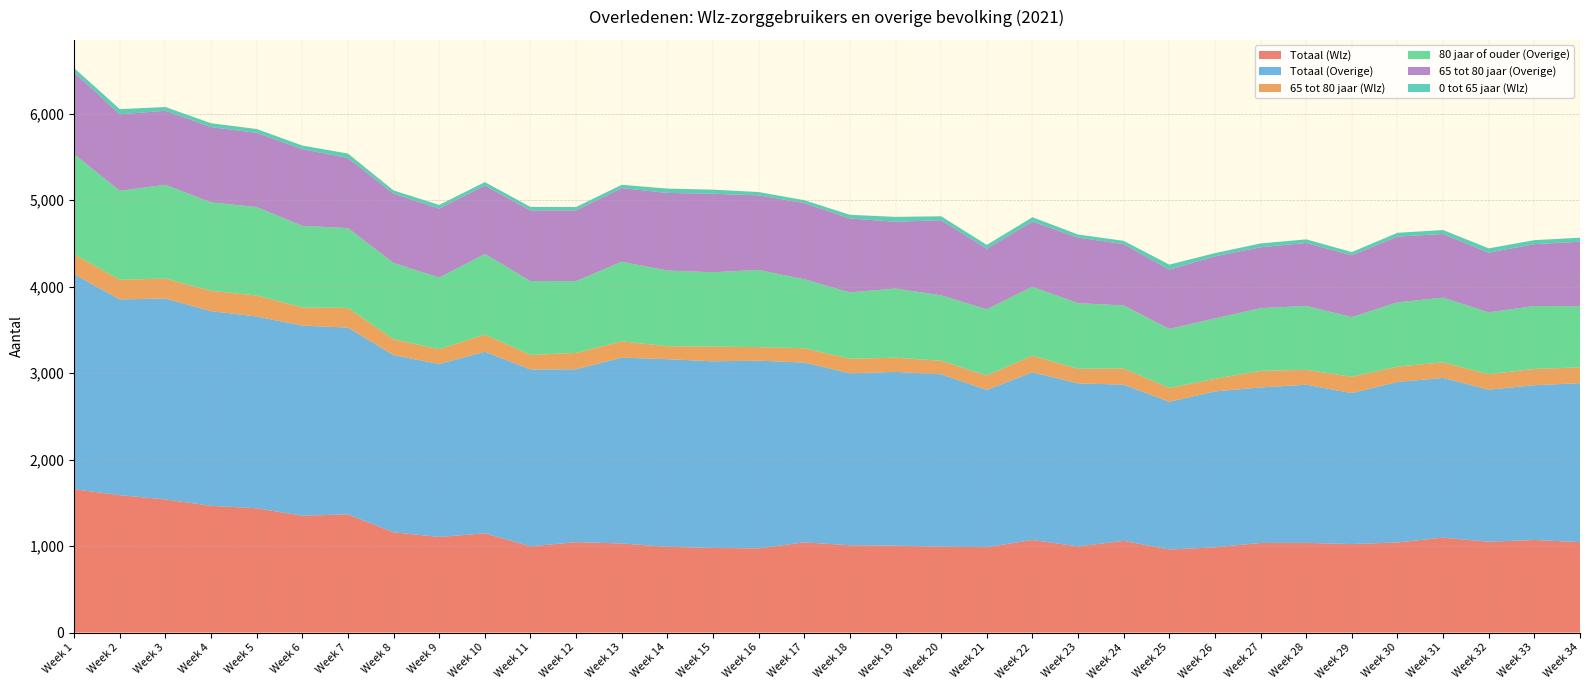

Reading left to right, list all the values displayed in this chart.

Totaal (Wlz): Week 1=1657	Week 2=1588	Week 3=1539	Week 4=1465	Week 5=1437	Week 6=1351	Week 7=1366	Week 8=1159	Week 9=1105	Week 10=1147	Week 11=997	Week 12=1045	Week 13=1030	Week 14=991	Week 15=978	Week 16=973	Week 17=1043	Week 18=1009	Week 19=1005	Week 20=992	Week 21=987	Week 22=1070	Week 23=996	Week 24=1060	Week 25=960	Week 26=985	Week 27=1036	Week 28=1037	Week 29=1023	Week 30=1042	Week 31=1097	Week 32=1050	Week 33=1070	Week 34=1045
Totaal (Overige): Week 1=2485	Week 2=2264	Week 3=2323	Week 4=2251	Week 5=2217	Week 6=2198	Week 7=2160	Week 8=2048	Week 9=2000	Week 10=2099	Week 11=2045	Week 12=1999	Week 13=2148	Week 14=2170	Week 15=2158	Week 16=2171	Week 17=2078	Week 18=1989	Week 19=2009	Week 20=1994	Week 21=1818	Week 22=1939	Week 23=1885	Week 24=1806	Week 25=1708	Week 26=1803	Week 27=1798	Week 28=1828	Week 29=1746	Week 30=1855	Week 31=1847	Week 32=1758	Week 33=1790	Week 34=1838
65 tot 80 jaar (Wlz): Week 1=232	Week 2=226	Week 3=231	Week 4=235	Week 5=243	Week 6=210	Week 7=227	Week 8=184	Week 9=171	Week 10=199	Week 11=168	Week 12=189	Week 13=189	Week 14=149	Week 15=170	Week 16=156	Week 17=166	Week 18=168	Week 19=164	Week 20=156	Week 21=167	Week 22=192	Week 23=168	Week 24=188	Week 25=160	Week 26=145	Week 27=191	Week 28=173	Week 29=188	Week 30=178	Week 31=180	Week 32=179	Week 33=188	Week 34=183
80 jaar of ouder (Overige): Week 1=1158	Week 2=1029	Week 3=1084	Week 4=1022	Week 5=1023	Week 6=943	Week 7=923	Week 8=882	Week 9=828	Week 10=932	Week 11=854	Week 12=830	Week 13=920	Week 14=875	Week 15=860	Week 16=892	Week 17=798	Week 18=767	Week 19=800	Week 20=756	Week 21=766	Week 22=797	Week 23=759	Week 24=728	Week 25=682	Week 26=699	Week 27=725	Week 28=739	Week 29=690	Week 30=743	Week 31=748	Week 32=715	Week 33=727	Week 34=707
65 tot 80 jaar (Overige): Week 1=946	Week 2=885	Week 3=856	Week 4=871	Week 5=858	Week 6=887	Week 7=811	Week 8=801	Week 9=798	Week 10=791	Week 11=817	Week 12=819	Week 13=852	Week 14=898	Week 15=907	Week 16=863	Week 17=880	Week 18=855	Week 19=771	Week 20=870	Week 21=700	Week 22=754	Week 23=758	Week 24=709	Week 25=686	Week 26=717	Week 27=705	Week 28=727	Week 29=715	Week 30=760	Week 31=736	Week 32=690	Week 33=716	Week 34=746
0 tot 65 jaar (Wlz): Week 1=48	Week 2=60	Week 3=43	Week 4=45	Week 5=44	Week 6=42	Week 7=51	Week 8=38	Week 9=42	Week 10=40	Week 11=40	Week 12=38	Week 13=38	Week 14=50	Week 15=48	Week 16=38	Week 17=34	Week 18=42	Week 19=57	Week 20=45	Week 21=44	Week 22=50	Week 23=36	Week 24=38	Week 25=58	Week 26=38	Week 27=44	Week 28=42	Week 29=37	Week 30=44	Week 31=46	Week 32=50	Week 33=46	Week 34=46